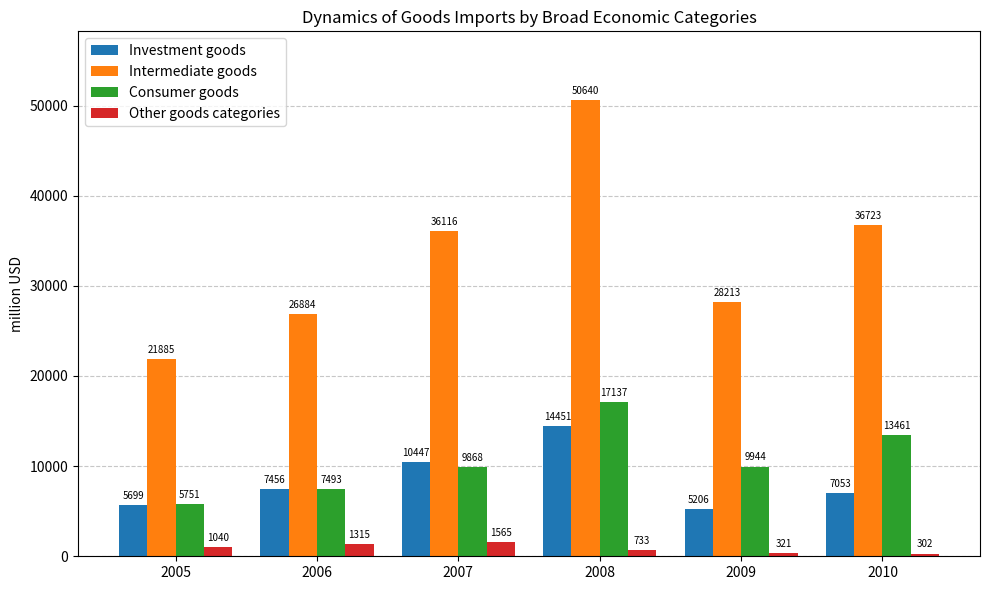

List the series in order of their peak value, highest first.

Intermediate goods, Consumer goods, Investment goods, Other goods categories